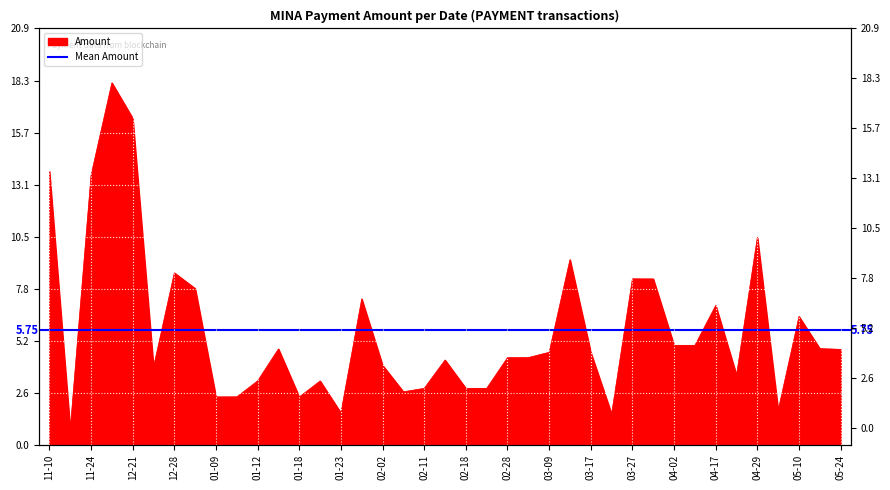

What position from the left is 2024-01-14?

12